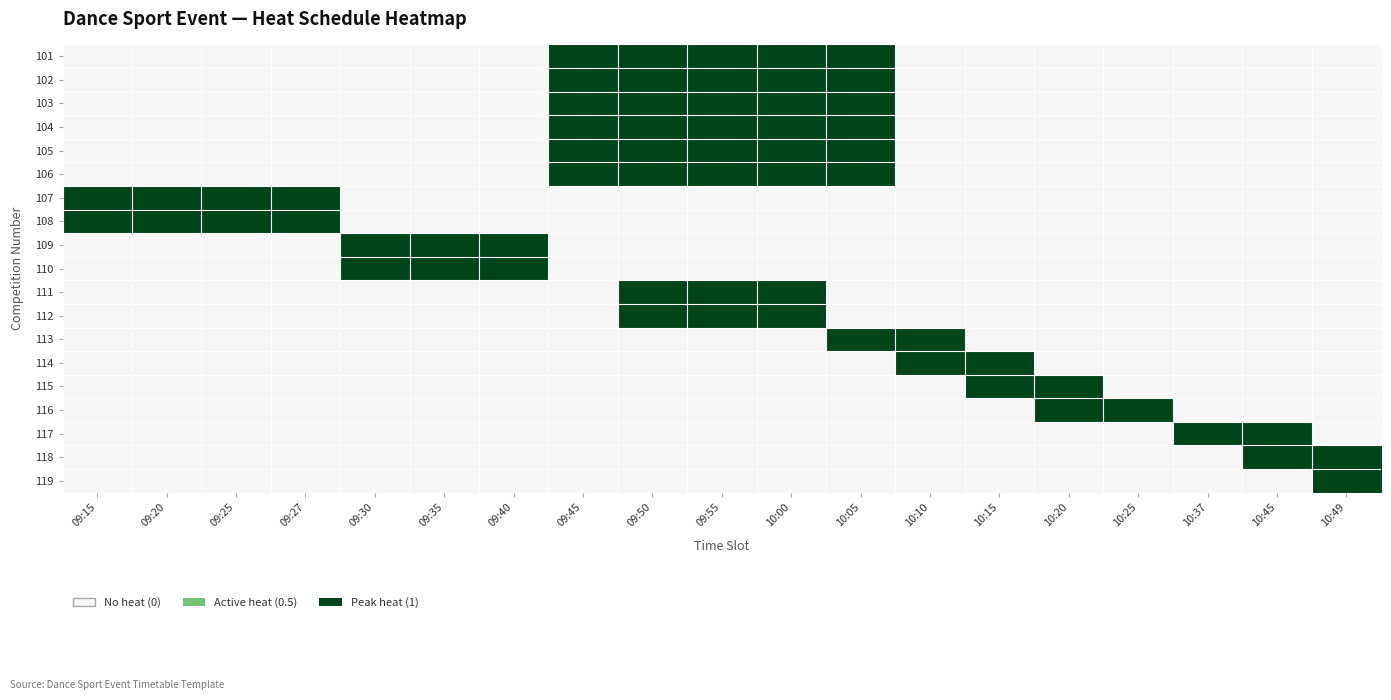

At which category is the sum across all series the highest?

09:50